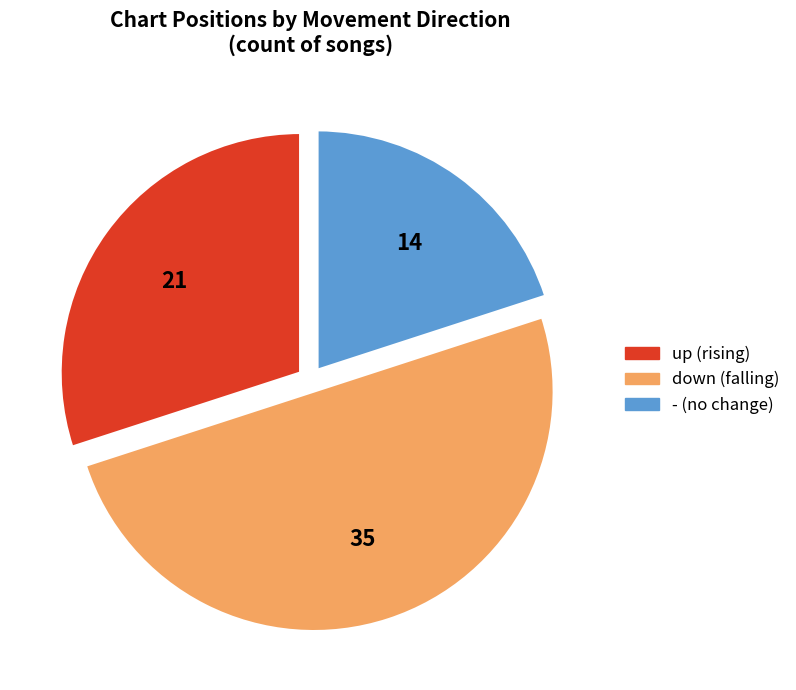

Which has a higher value, up or -?

up